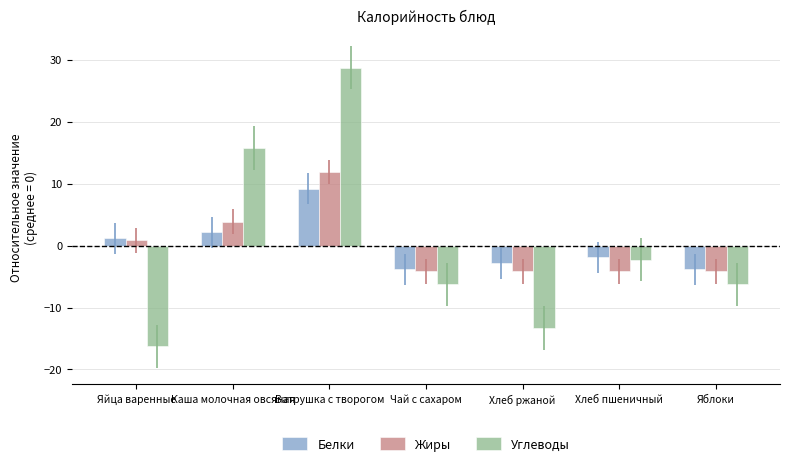

Rank the series at Яблоки from highest to lowest value.

Белки, Жиры, Углеводы